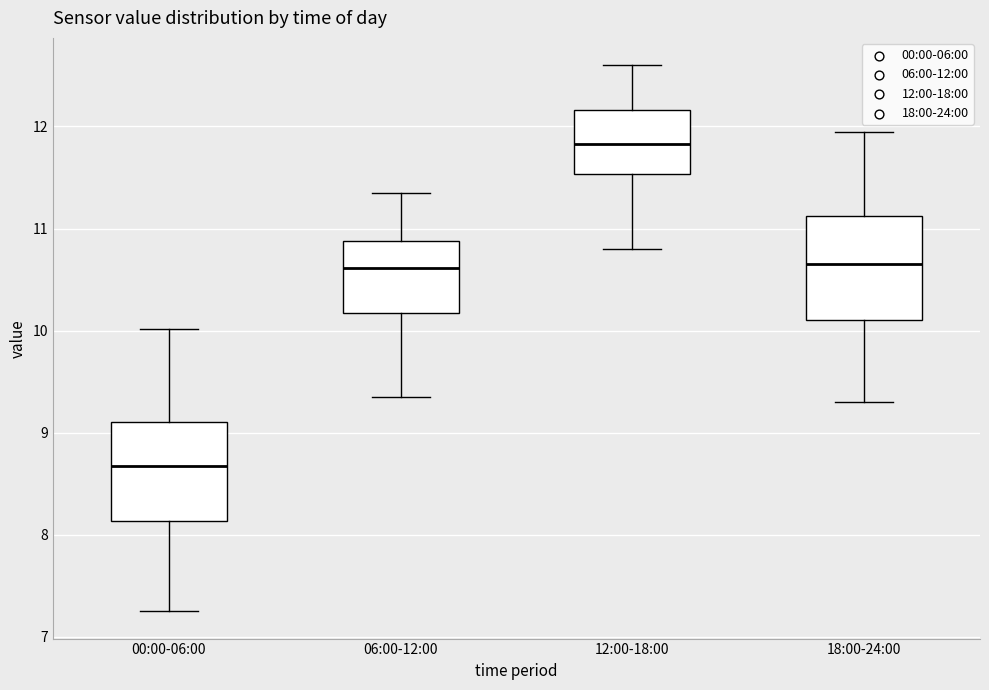

Reading left to right, transcribe this box plot: for each box, give where its median line is, the range the box spans, and where its two whiskers end, as read against the y-axis. The values are not printed on the chart, so give them approximately, as read against the axis.

00:00-06:00: median 8.7, box 8.1 to 9.1, whiskers 7.3 to 10.0
06:00-12:00: median 10.6, box 10.2 to 10.9, whiskers 9.4 to 11.4
12:00-18:00: median 11.8, box 11.5 to 12.2, whiskers 10.8 to 12.6
18:00-24:00: median 10.7, box 10.1 to 11.1, whiskers 9.3 to 12.0